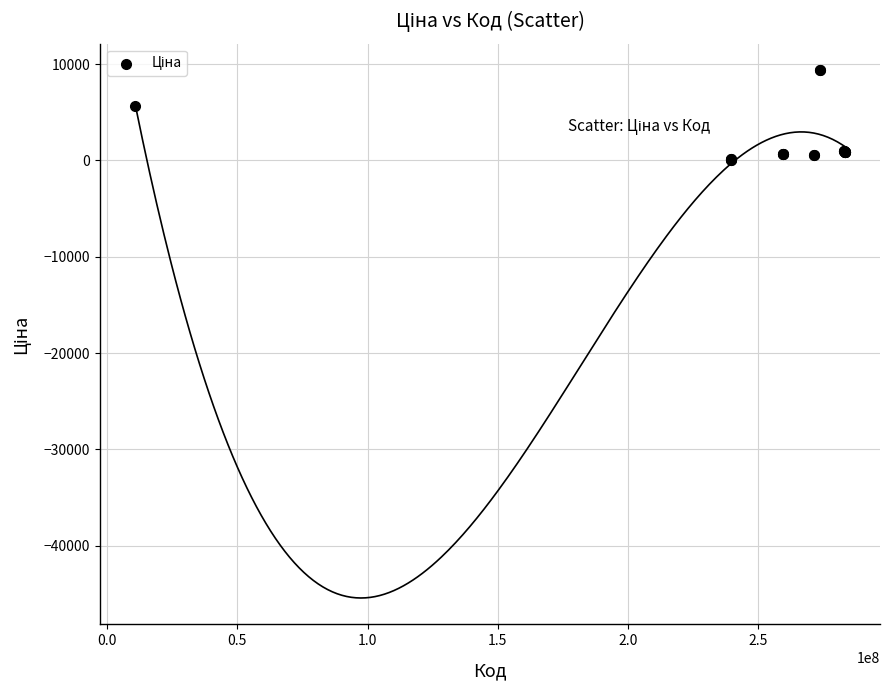

What Y value in the scatter plot is closest to 4720?

5673.8